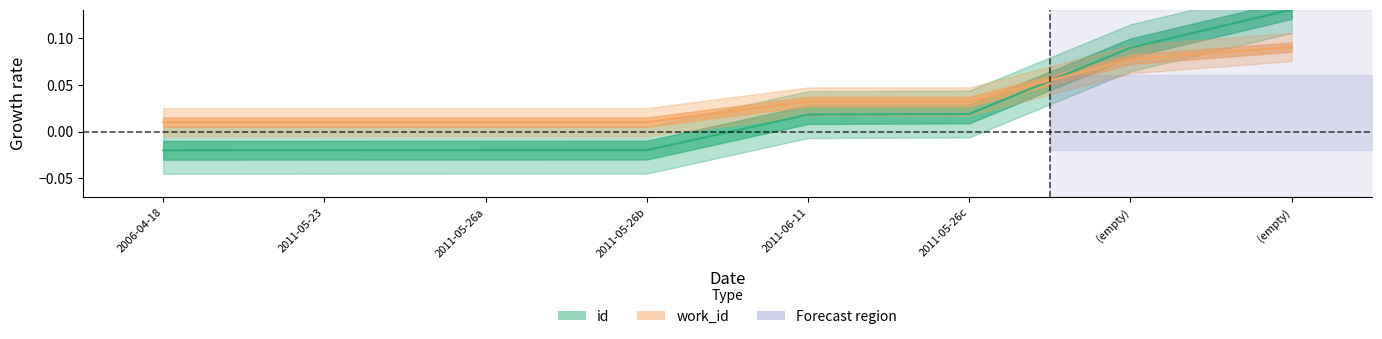

What is the difference between the id values at 2011-05-26b and (empty)?

0.1